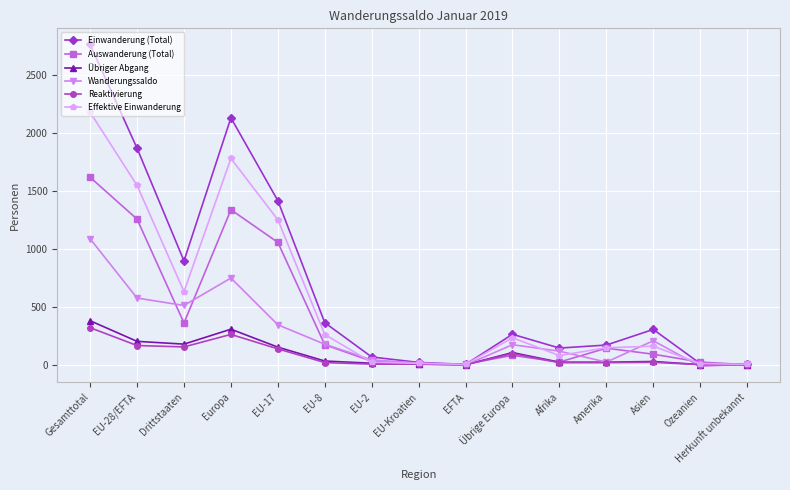

Count the number of categories in the chart.

15